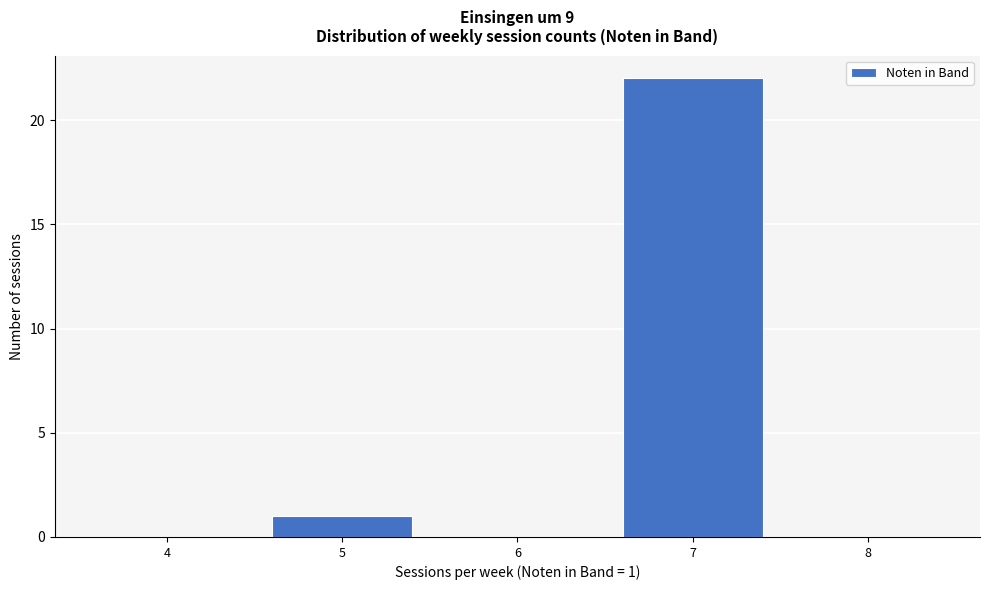

Reading right to left, what are all the values shown in this chart?

8=0	7=22	6=0	5=1	4=0